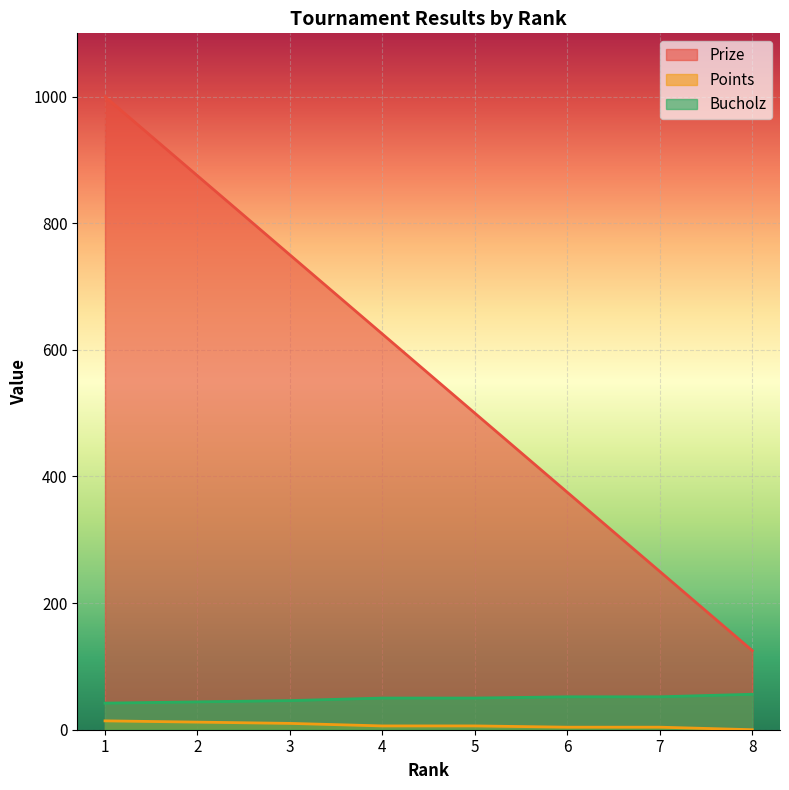

At which label does Bucholz reach its minimum?

1